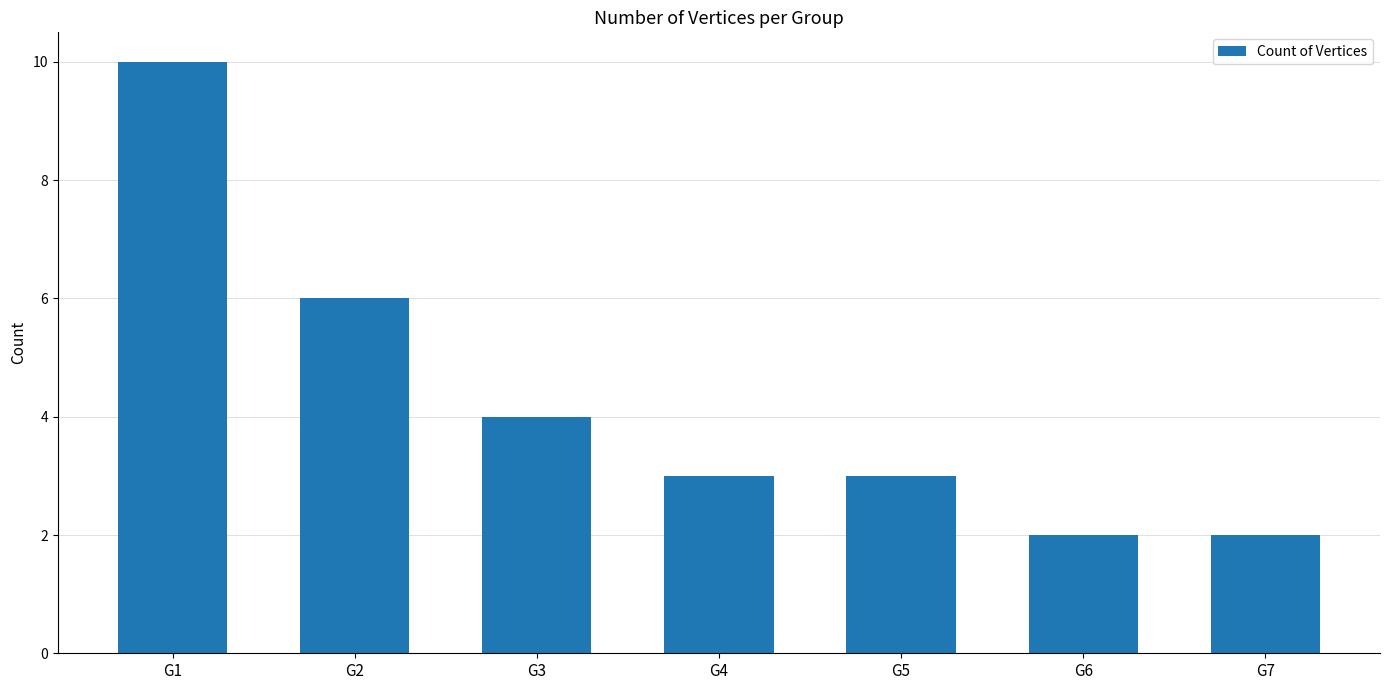

Which has a higher value, G1 or G4?

G1